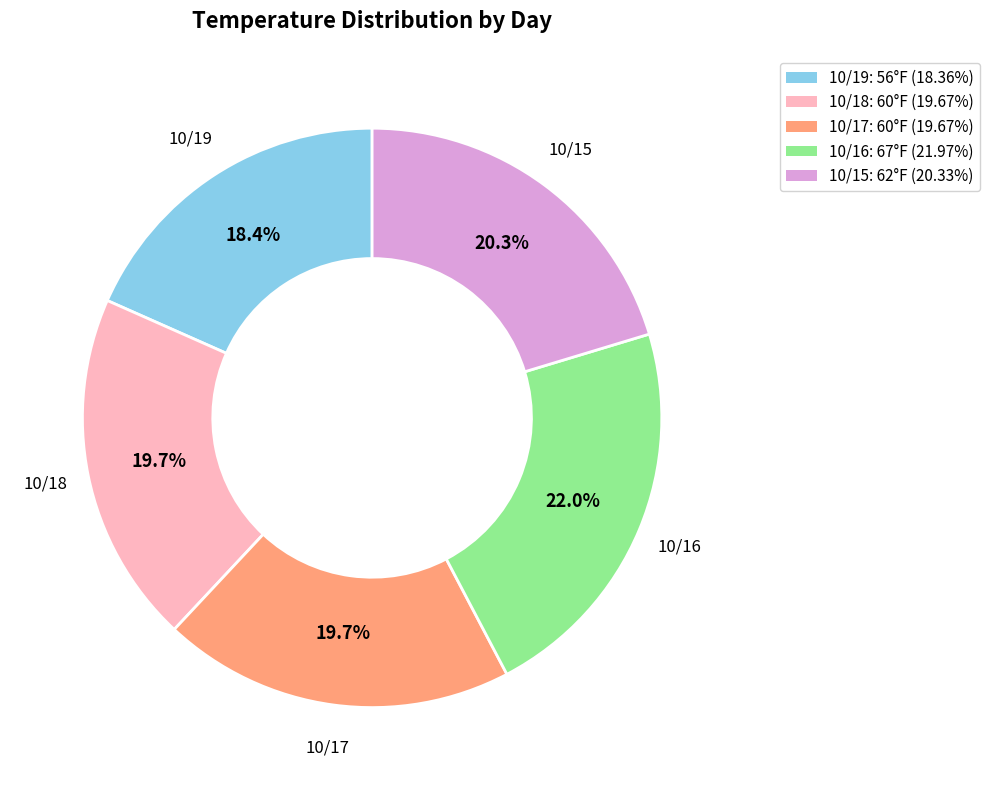

Does 10/19 represent more than half of the total?

No